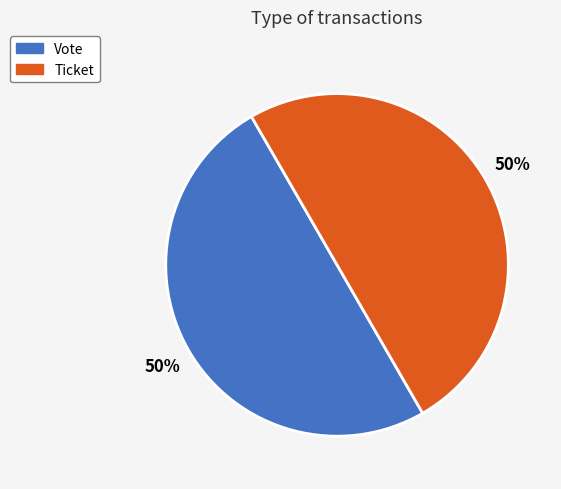

The Ticket slice represents 50% of the pie. True or false?

True